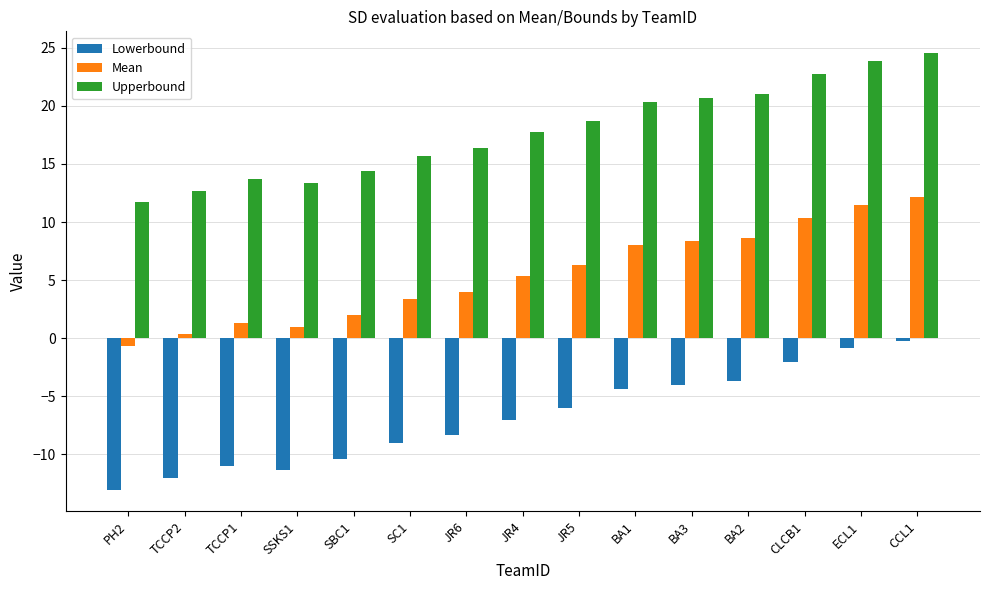

Read the Lowerbound value at SSKS1.

-11.4